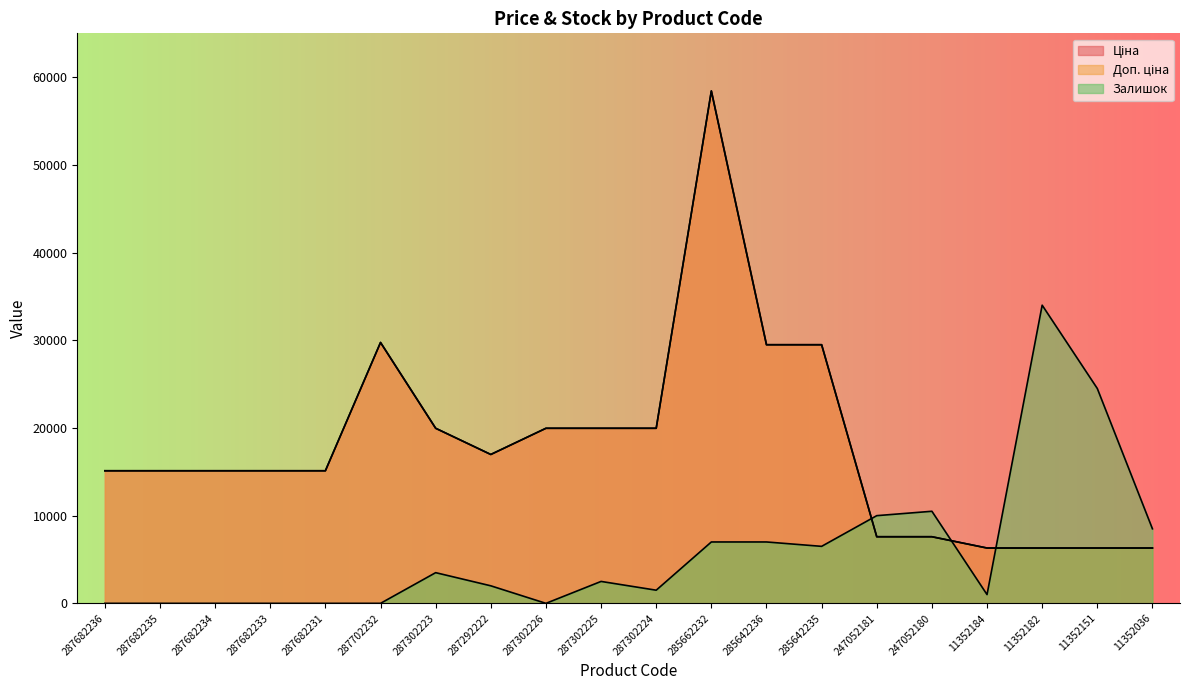

True or false: Доп. ціна and Залишок cross at least once.

True